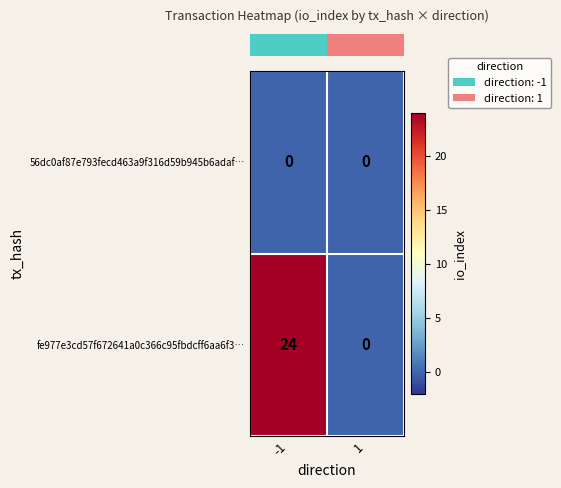

Is the value of 56dc0af87e793fecd463a9f316d59b945b6adaf… at -1 greater than the value of fe977e3cd57f672641a0c366c95fbdcff6aa6f3… at -1?

No